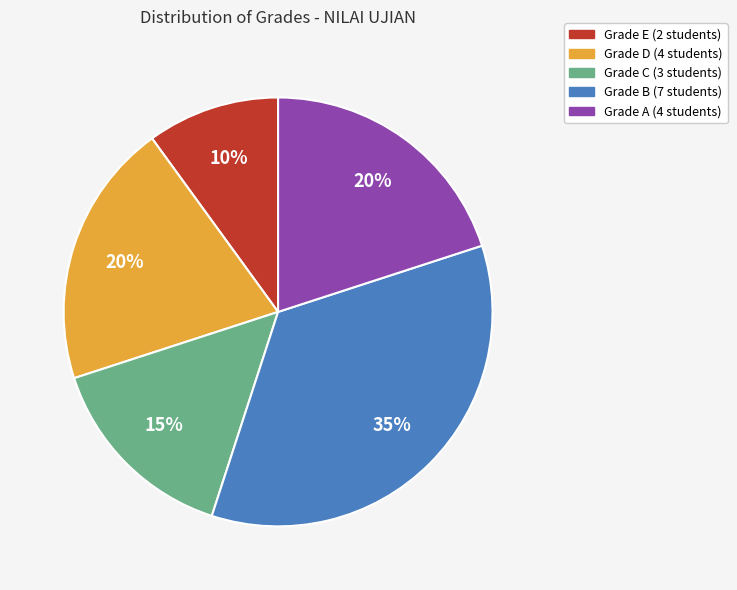

Does any single category account for the majority?

No